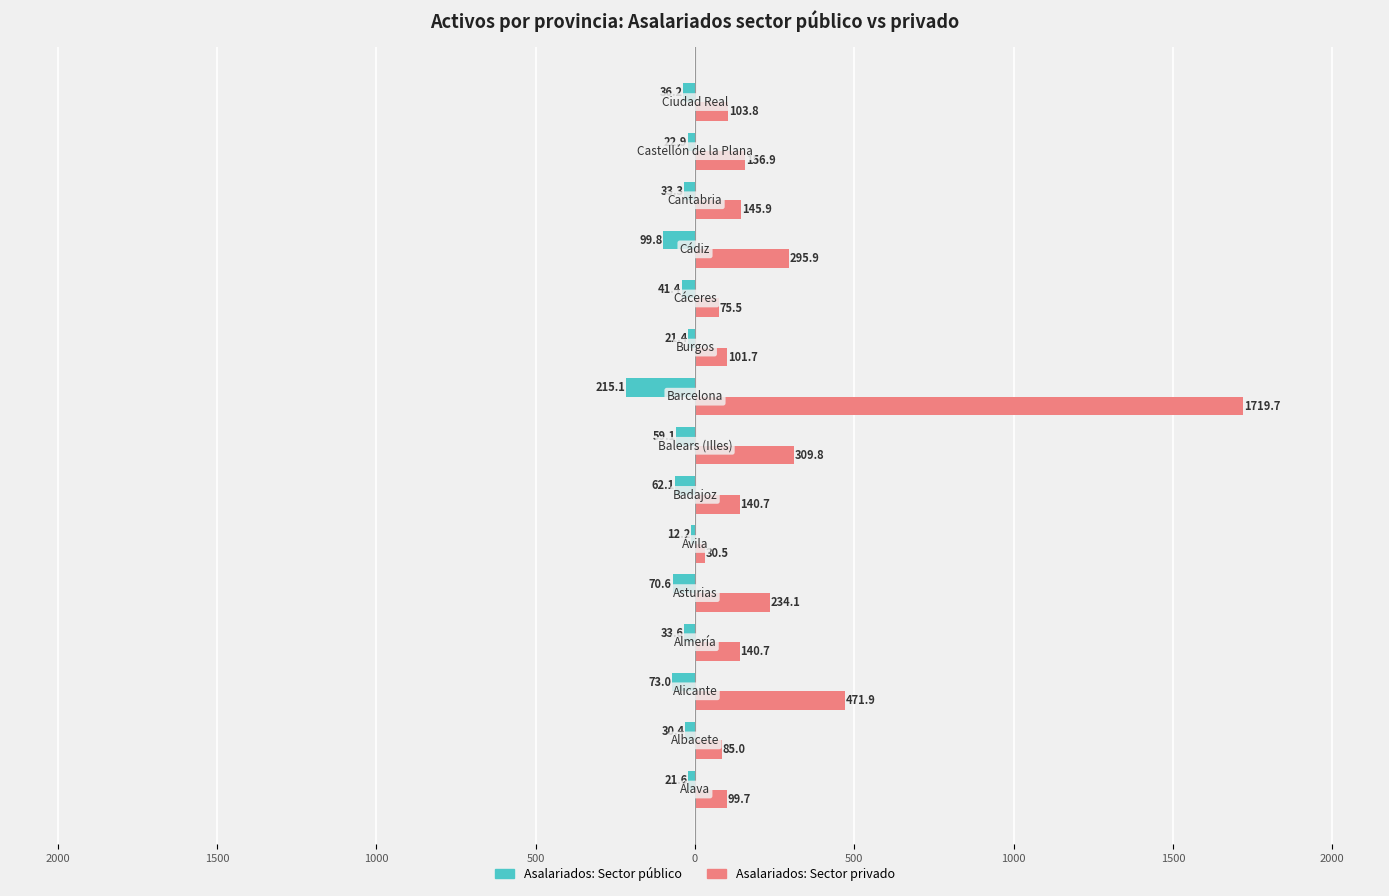

What are all the series names shown in the legend?

Asalariados: Sector público, Asalariados: Sector privado